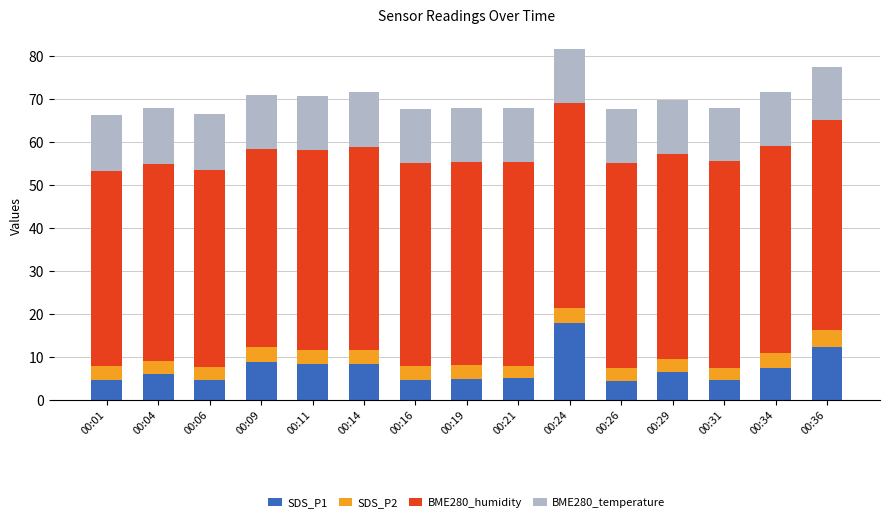

True or false: SDS_P1 has a value of 4.6 at 00:16.

True